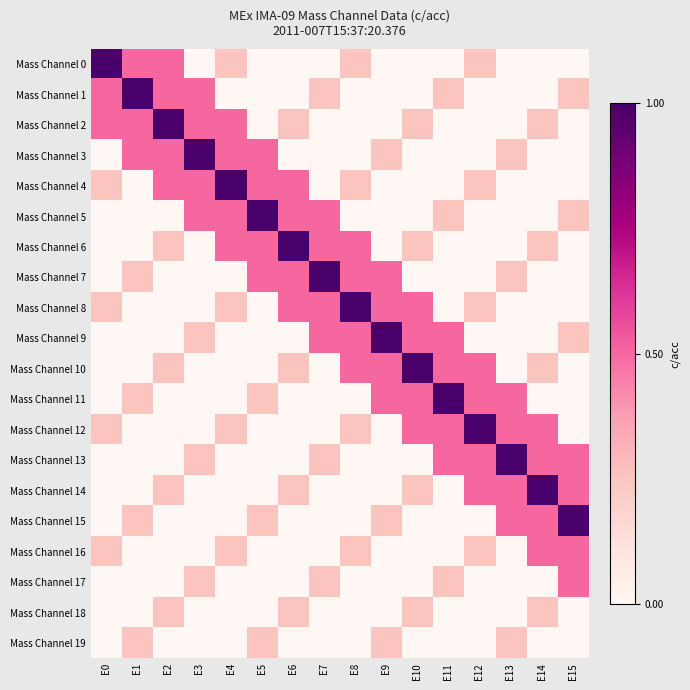

Reading left to right, list all the values displayed in this chart.

Mass Channel 0: E0=1.0	E1=0.5	E2=0.5	E3=0.0	E4=0.2	E5=0.0	E6=0.0	E7=0.0	E8=0.2	E9=0.0	E10=0.0	E11=0.0	E12=0.2	E13=0.0	E14=0.0	E15=0.0
Mass Channel 1: E0=0.5	E1=1.0	E2=0.5	E3=0.5	E4=0.0	E5=0.0	E6=0.0	E7=0.2	E8=0.0	E9=0.0	E10=0.0	E11=0.2	E12=0.0	E13=0.0	E14=0.0	E15=0.2
Mass Channel 2: E0=0.5	E1=0.5	E2=1.0	E3=0.5	E4=0.5	E5=0.0	E6=0.2	E7=0.0	E8=0.0	E9=0.0	E10=0.2	E11=0.0	E12=0.0	E13=0.0	E14=0.2	E15=0.0
Mass Channel 3: E0=0.0	E1=0.5	E2=0.5	E3=1.0	E4=0.5	E5=0.5	E6=0.0	E7=0.0	E8=0.0	E9=0.2	E10=0.0	E11=0.0	E12=0.0	E13=0.2	E14=0.0	E15=0.0
Mass Channel 4: E0=0.2	E1=0.0	E2=0.5	E3=0.5	E4=1.0	E5=0.5	E6=0.5	E7=0.0	E8=0.2	E9=0.0	E10=0.0	E11=0.0	E12=0.2	E13=0.0	E14=0.0	E15=0.0
Mass Channel 5: E0=0.0	E1=0.0	E2=0.0	E3=0.5	E4=0.5	E5=1.0	E6=0.5	E7=0.5	E8=0.0	E9=0.0	E10=0.0	E11=0.2	E12=0.0	E13=0.0	E14=0.0	E15=0.2
Mass Channel 6: E0=0.0	E1=0.0	E2=0.2	E3=0.0	E4=0.5	E5=0.5	E6=1.0	E7=0.5	E8=0.5	E9=0.0	E10=0.2	E11=0.0	E12=0.0	E13=0.0	E14=0.2	E15=0.0
Mass Channel 7: E0=0.0	E1=0.2	E2=0.0	E3=0.0	E4=0.0	E5=0.5	E6=0.5	E7=1.0	E8=0.5	E9=0.5	E10=0.0	E11=0.0	E12=0.0	E13=0.2	E14=0.0	E15=0.0
Mass Channel 8: E0=0.2	E1=0.0	E2=0.0	E3=0.0	E4=0.2	E5=0.0	E6=0.5	E7=0.5	E8=1.0	E9=0.5	E10=0.5	E11=0.0	E12=0.2	E13=0.0	E14=0.0	E15=0.0
Mass Channel 9: E0=0.0	E1=0.0	E2=0.0	E3=0.2	E4=0.0	E5=0.0	E6=0.0	E7=0.5	E8=0.5	E9=1.0	E10=0.5	E11=0.5	E12=0.0	E13=0.0	E14=0.0	E15=0.2
Mass Channel 10: E0=0.0	E1=0.0	E2=0.2	E3=0.0	E4=0.0	E5=0.0	E6=0.2	E7=0.0	E8=0.5	E9=0.5	E10=1.0	E11=0.5	E12=0.5	E13=0.0	E14=0.2	E15=0.0
Mass Channel 11: E0=0.0	E1=0.2	E2=0.0	E3=0.0	E4=0.0	E5=0.2	E6=0.0	E7=0.0	E8=0.0	E9=0.5	E10=0.5	E11=1.0	E12=0.5	E13=0.5	E14=0.0	E15=0.0
Mass Channel 12: E0=0.2	E1=0.0	E2=0.0	E3=0.0	E4=0.2	E5=0.0	E6=0.0	E7=0.0	E8=0.2	E9=0.0	E10=0.5	E11=0.5	E12=1.0	E13=0.5	E14=0.5	E15=0.0
Mass Channel 13: E0=0.0	E1=0.0	E2=0.0	E3=0.2	E4=0.0	E5=0.0	E6=0.0	E7=0.2	E8=0.0	E9=0.0	E10=0.0	E11=0.5	E12=0.5	E13=1.0	E14=0.5	E15=0.5
Mass Channel 14: E0=0.0	E1=0.0	E2=0.2	E3=0.0	E4=0.0	E5=0.0	E6=0.2	E7=0.0	E8=0.0	E9=0.0	E10=0.2	E11=0.0	E12=0.5	E13=0.5	E14=1.0	E15=0.5
Mass Channel 15: E0=0.0	E1=0.2	E2=0.0	E3=0.0	E4=0.0	E5=0.2	E6=0.0	E7=0.0	E8=0.0	E9=0.2	E10=0.0	E11=0.0	E12=0.0	E13=0.5	E14=0.5	E15=1.0
Mass Channel 16: E0=0.2	E1=0.0	E2=0.0	E3=0.0	E4=0.2	E5=0.0	E6=0.0	E7=0.0	E8=0.2	E9=0.0	E10=0.0	E11=0.0	E12=0.2	E13=0.0	E14=0.5	E15=0.5
Mass Channel 17: E0=0.0	E1=0.0	E2=0.0	E3=0.2	E4=0.0	E5=0.0	E6=0.0	E7=0.2	E8=0.0	E9=0.0	E10=0.0	E11=0.2	E12=0.0	E13=0.0	E14=0.0	E15=0.5
Mass Channel 18: E0=0.0	E1=0.0	E2=0.2	E3=0.0	E4=0.0	E5=0.0	E6=0.2	E7=0.0	E8=0.0	E9=0.0	E10=0.2	E11=0.0	E12=0.0	E13=0.0	E14=0.2	E15=0.0
Mass Channel 19: E0=0.0	E1=0.2	E2=0.0	E3=0.0	E4=0.0	E5=0.2	E6=0.0	E7=0.0	E8=0.0	E9=0.2	E10=0.0	E11=0.0	E12=0.0	E13=0.2	E14=0.0	E15=0.0